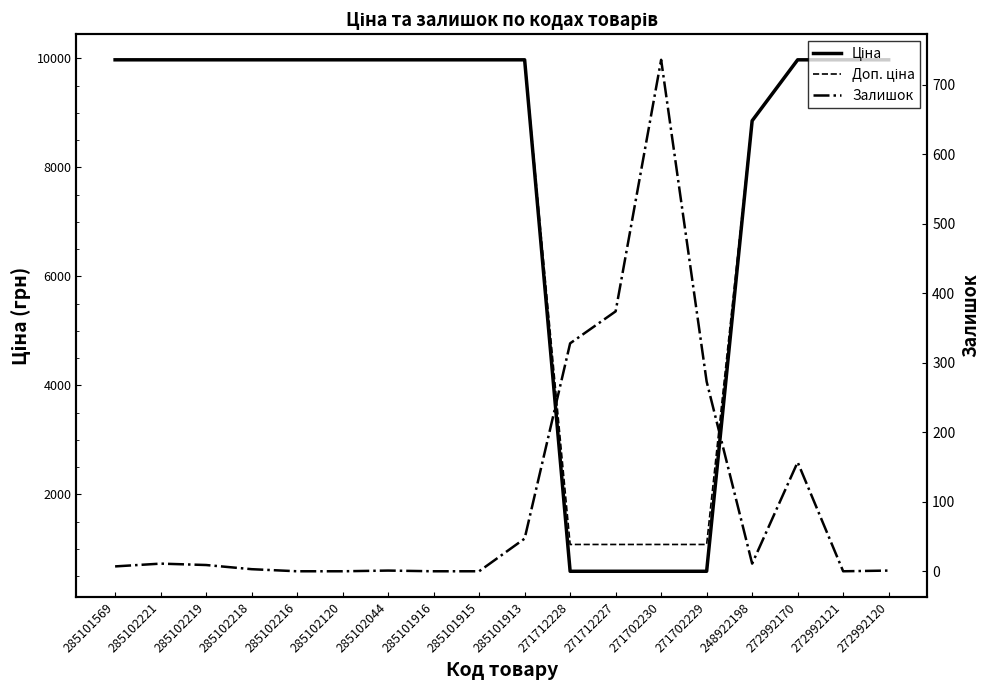

Which category has the highest value in the Залишок series?

271702230